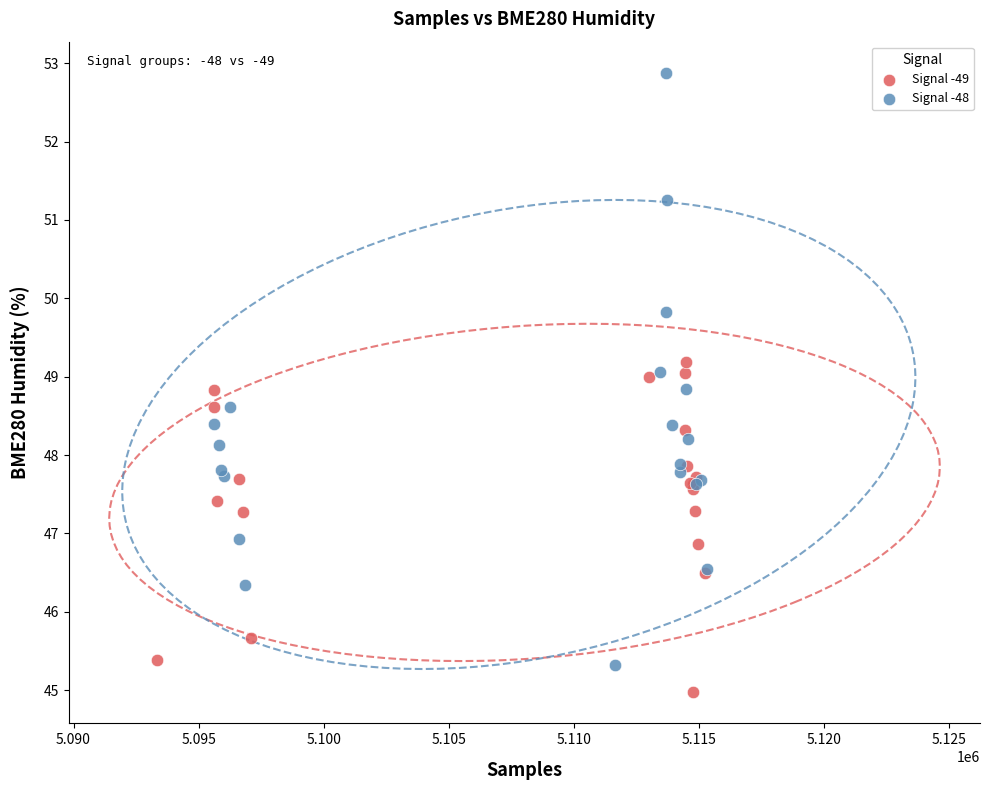

Which series reaches the maximum Y coordinate?

Signal -48